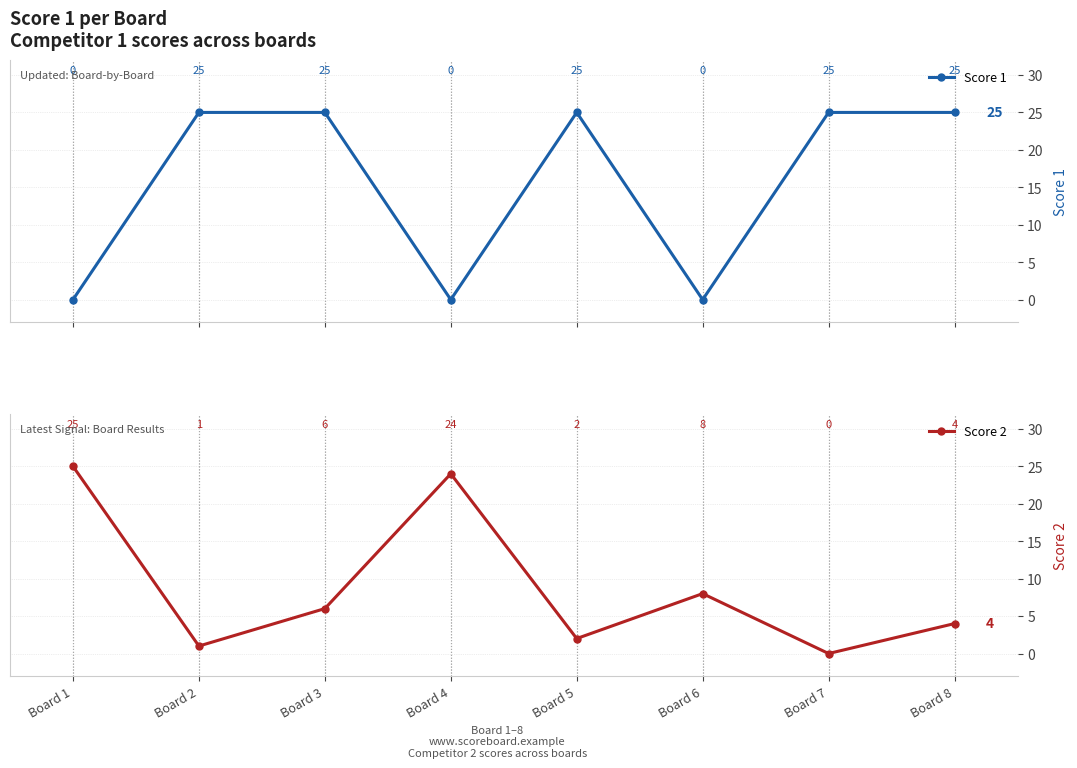

Reading left to right, transcribe all the data shown in this chart.

Score 1: 0	25	25	0	25	0	25	25
Score 2: 25	1	6	24	2	8	0	4